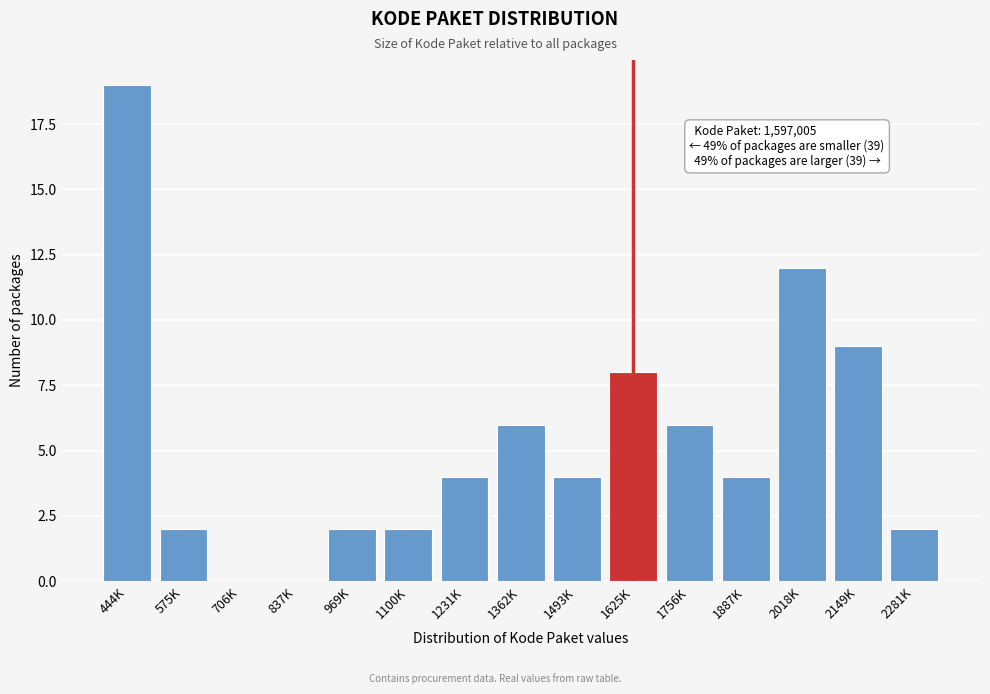

Reading left to right, transcribe all the data shown in this chart.

444K=19	575K=2	706K=0	837K=0	969K=2	1100K=2	1231K=4	1362K=6	1493K=4	1625K=8	1756K=6	1887K=4	2018K=12	2149K=9	2281K=2